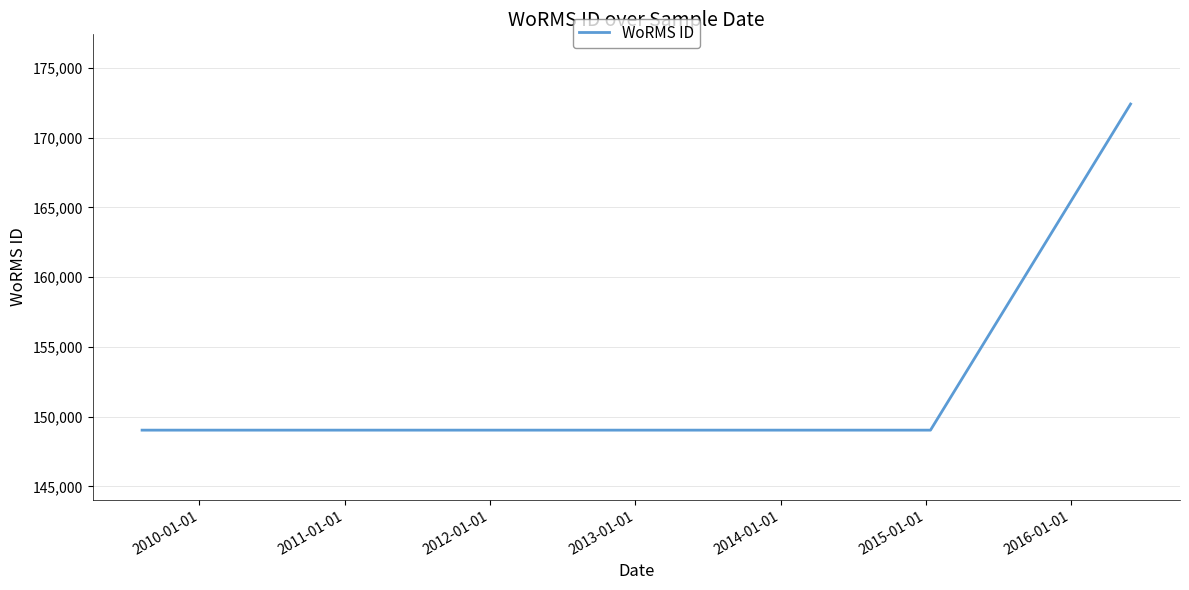

What is the average value?

156825